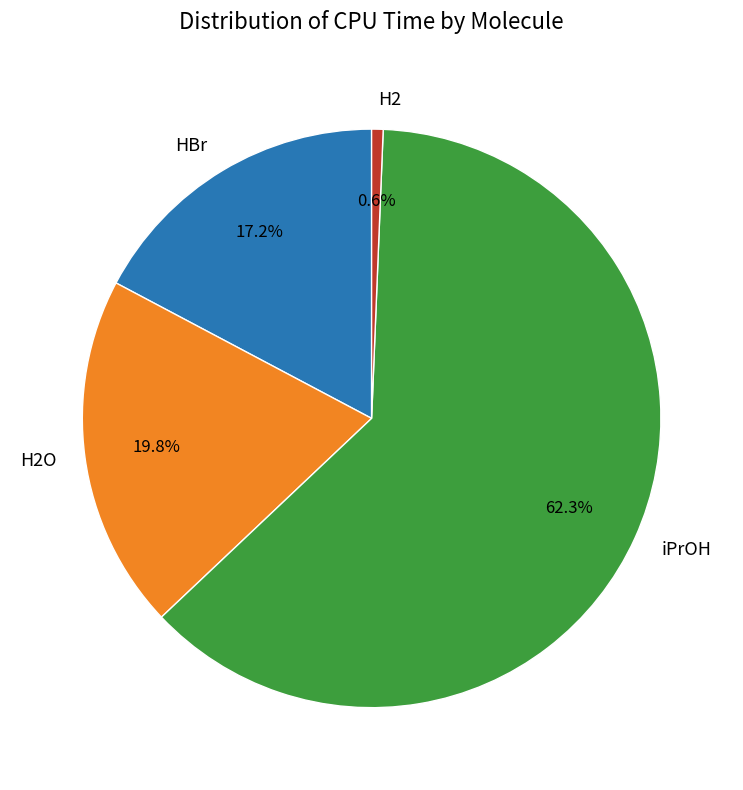

To the nearest percent, what is the difference between the largest and smallest slice percentages?

62%